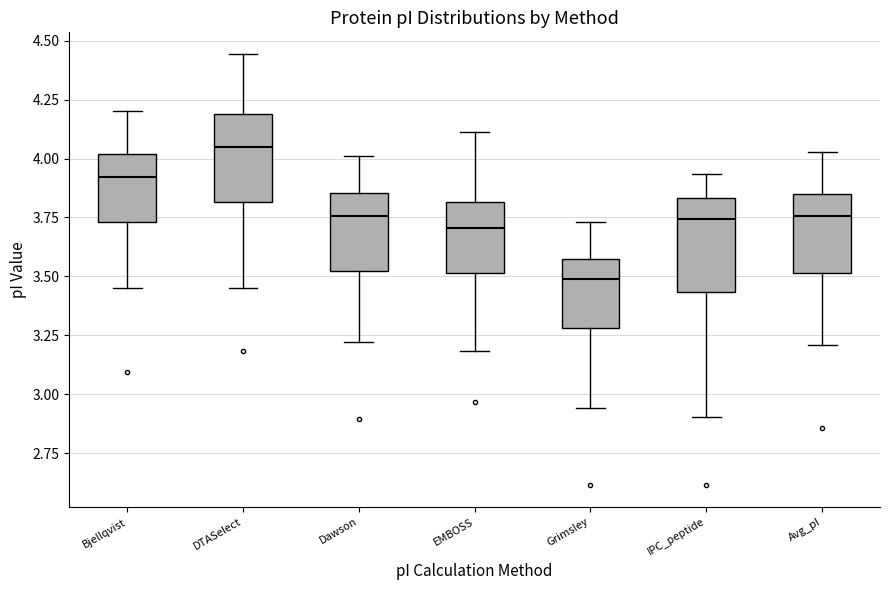

Which box has the lowest median line?

Grimsley